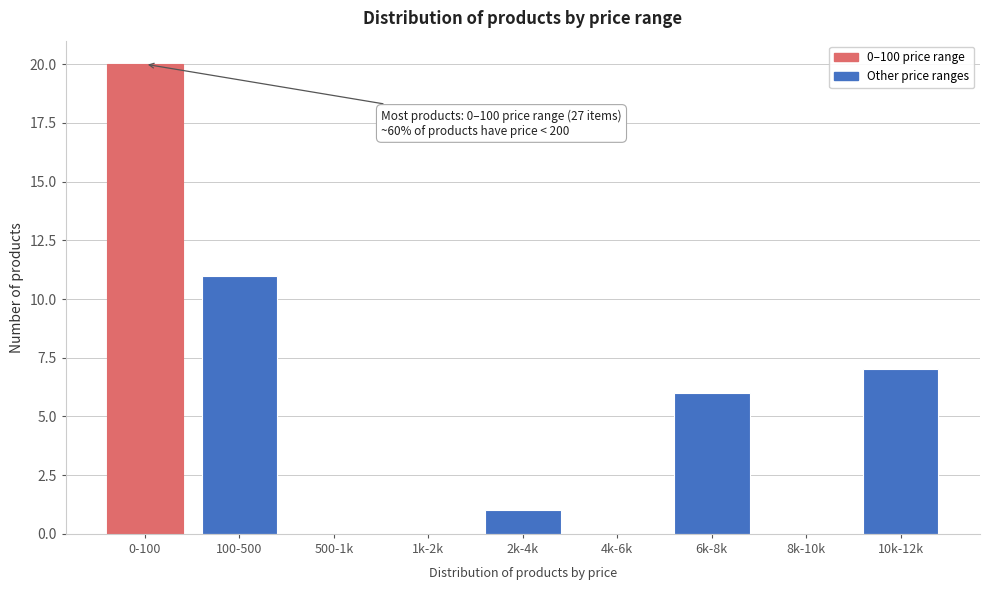

Reading right to left, extract all data points from this chart.

10k-12k=7	8k-10k=0	6k-8k=6	4k-6k=0	2k-4k=1	1k-2k=0	500-1k=0	100-500=11	0-100=20